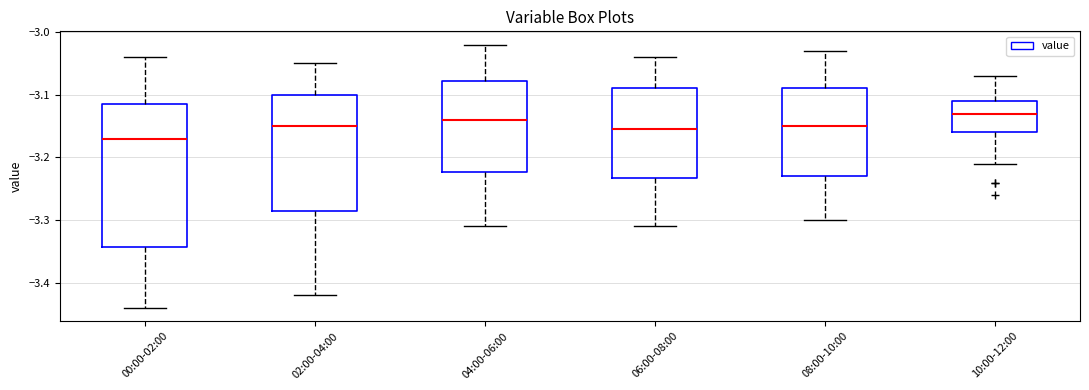

Which box has the highest median line?

10:00-12:00